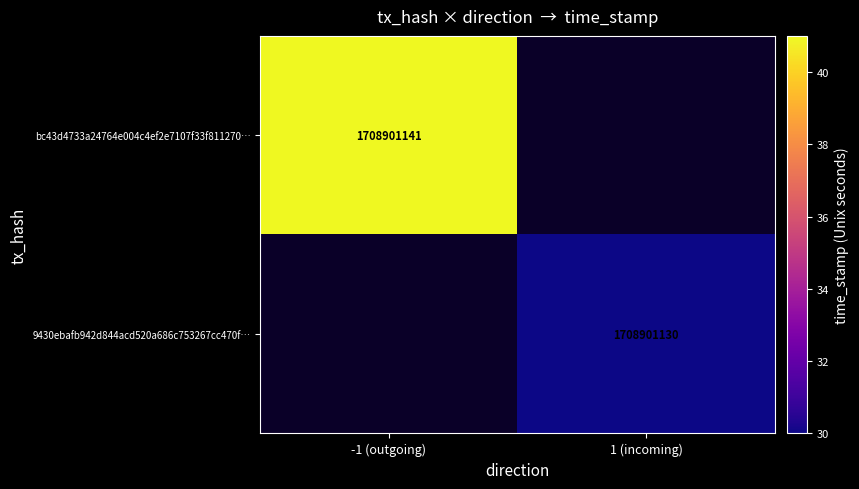

List the series in order of their peak value, lowest first.

9430ebafb942d844acd520a386c753267cc470f, bc43d4733a24764e004c4ef2e7107f33f811270